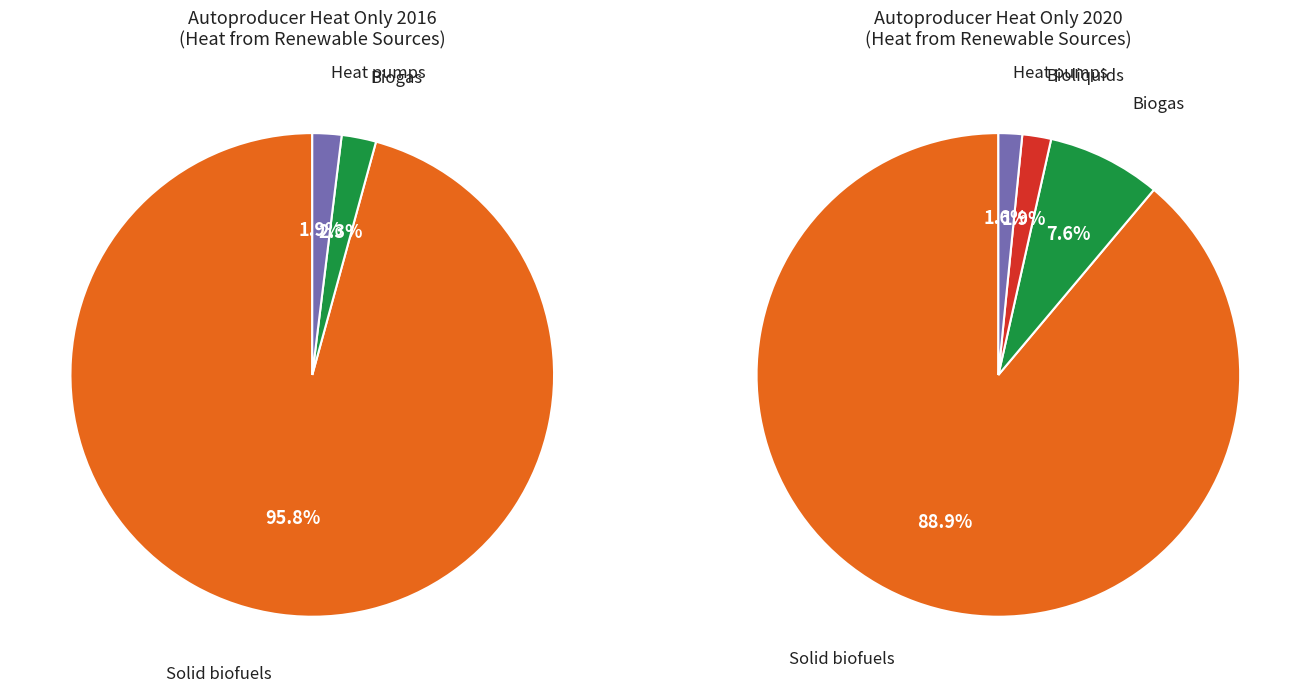

Is it true that 3 is 1% of the pie?

False